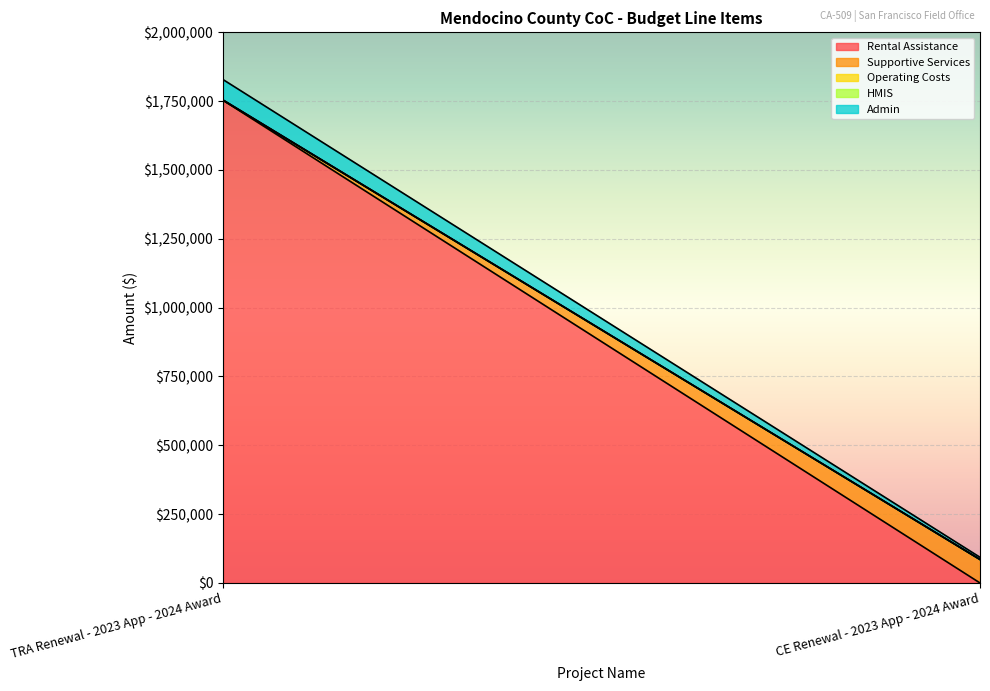

What is the label of the 2nd point from the left?

CE Renewal - 2023 App - 2024 Award